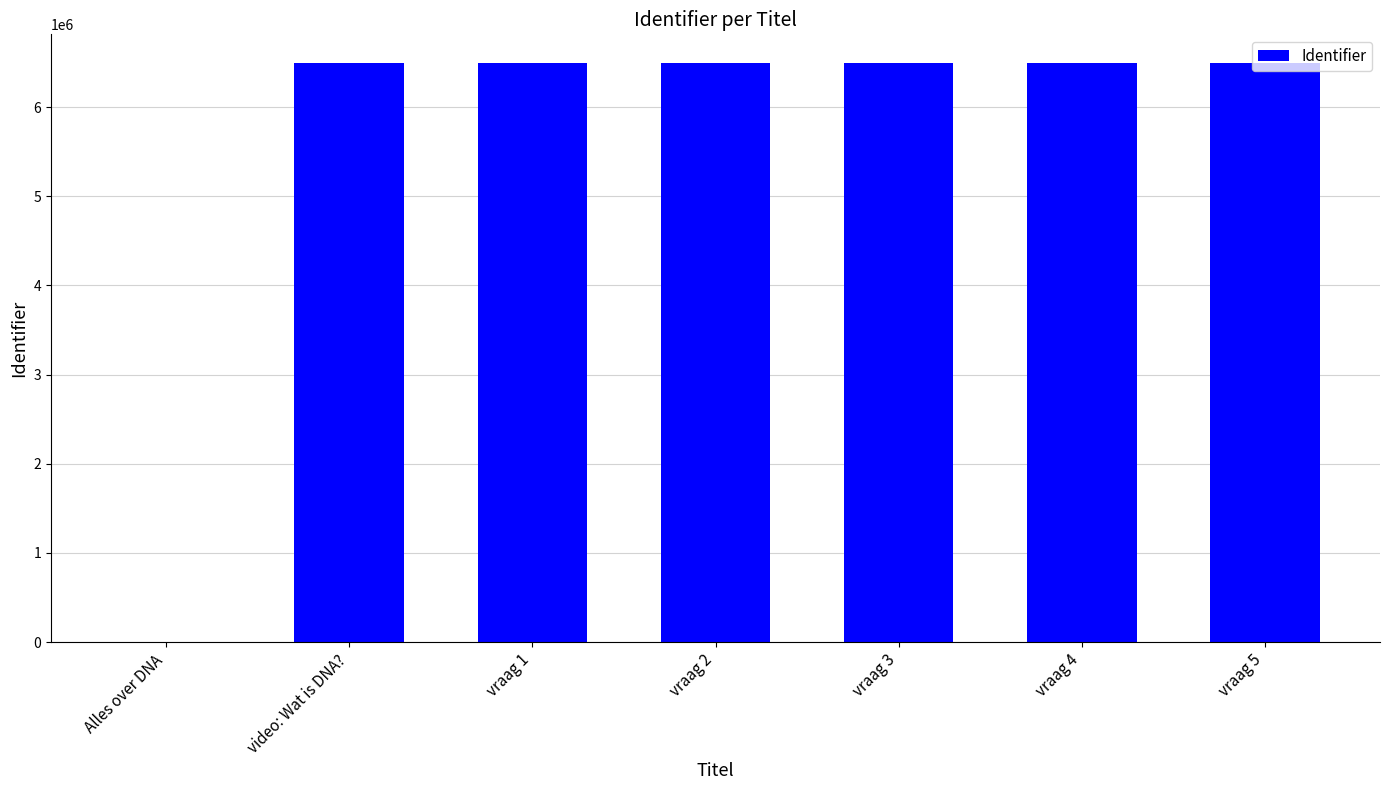

What is the sum of all values?

38942559